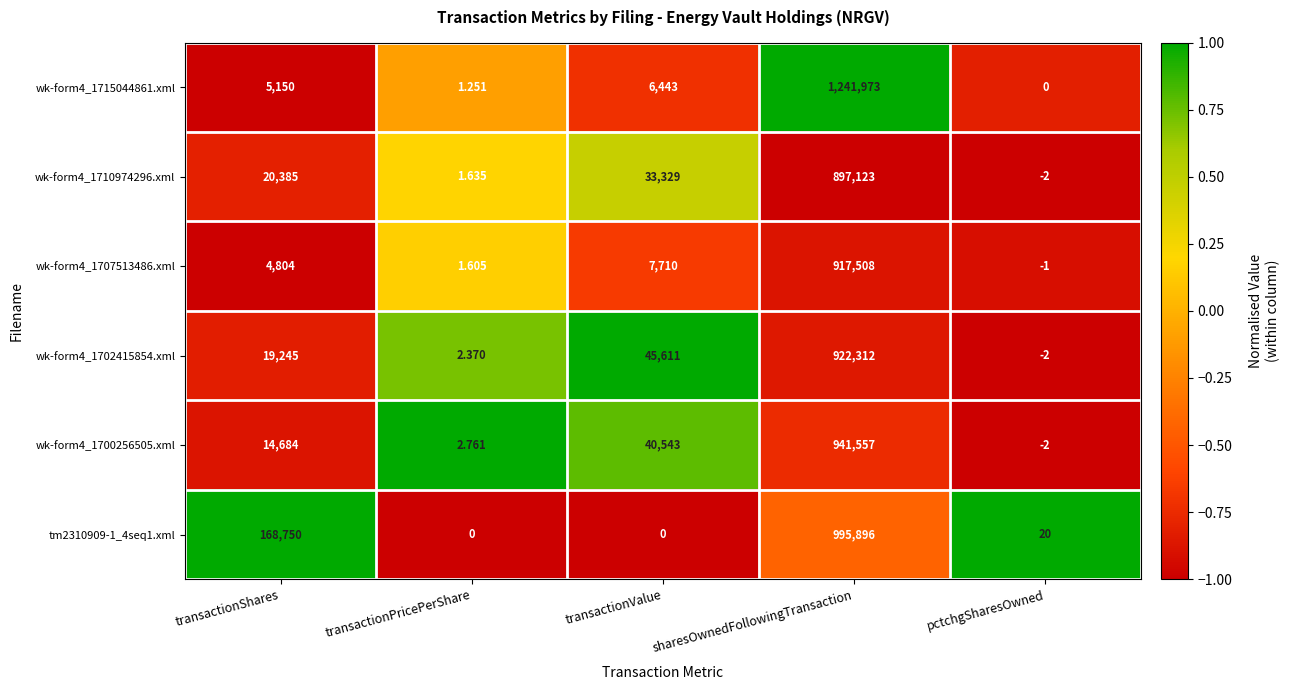

Which label corresponds to the largest value in the chart?

sharesOwnedFollowingTransaction